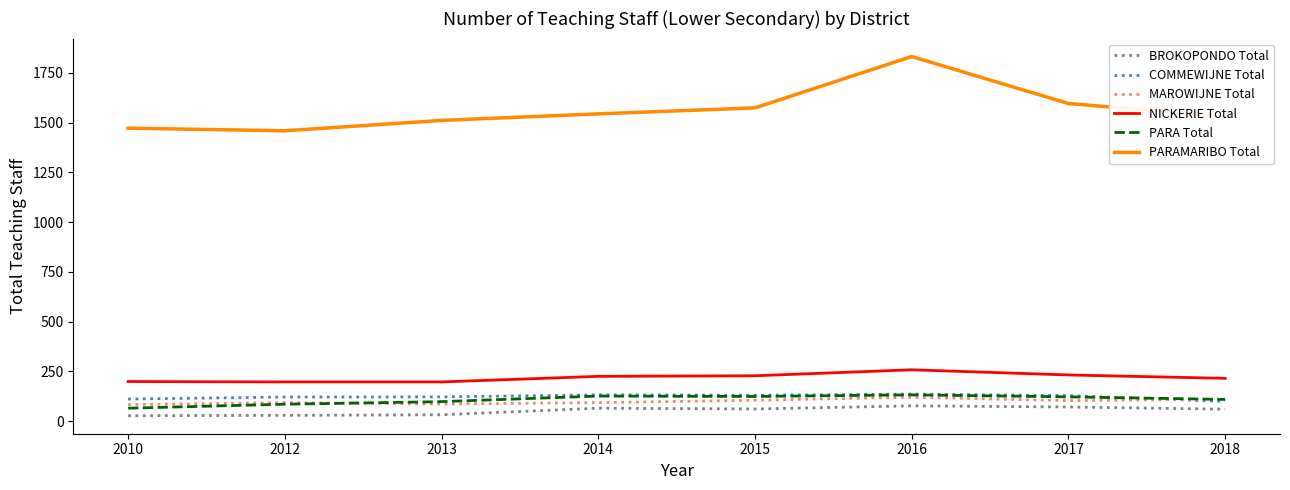

Which series has the widest spread of values?

PARAMARIBO Total